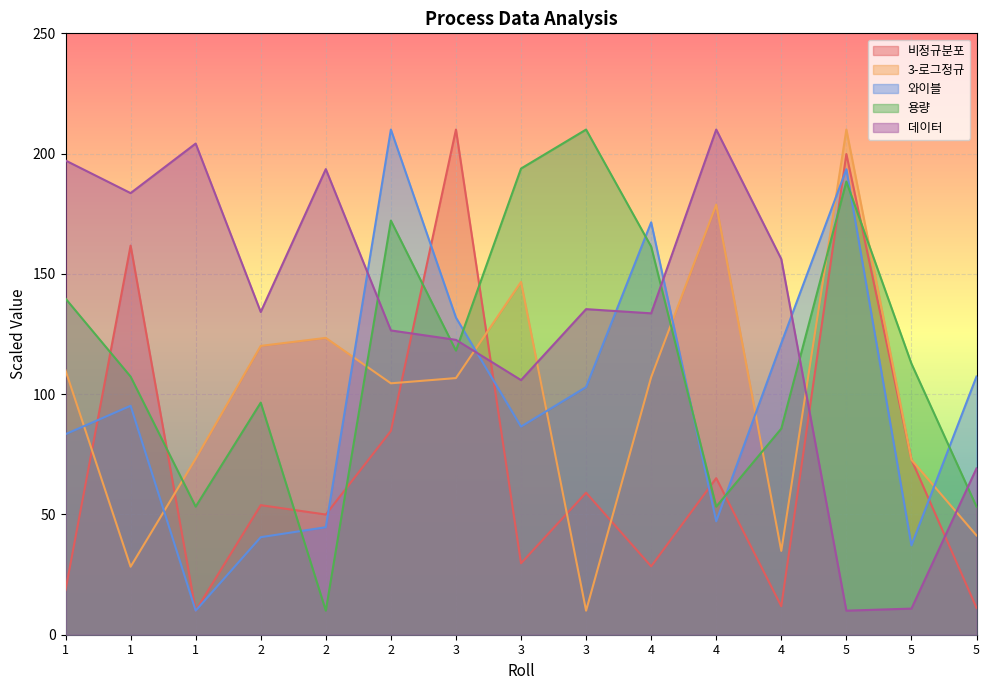

Which series ends up on top after the final intersection of 용량 and 와이블?

와이블